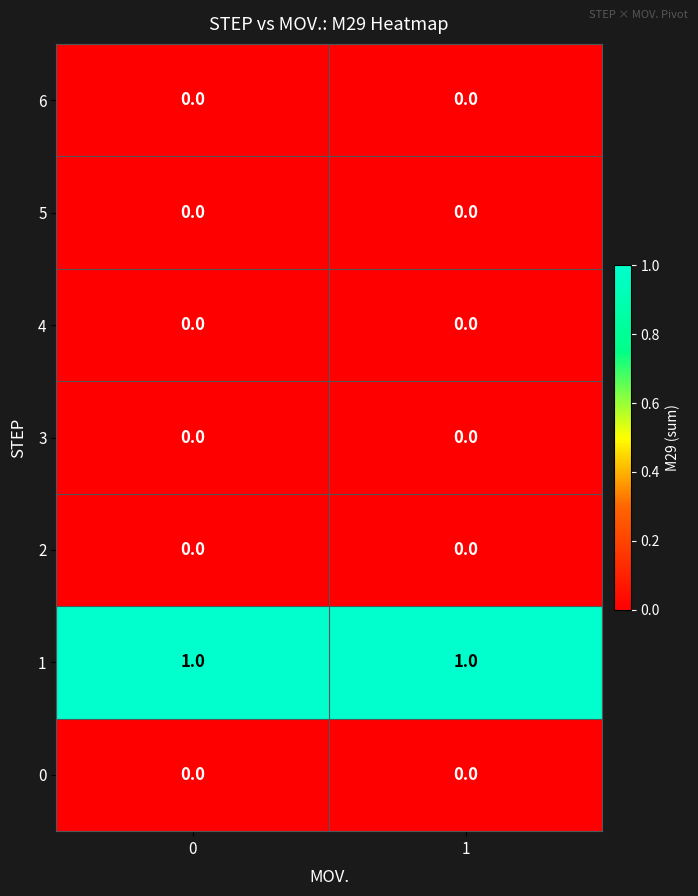

True or false: 5 has a value of 0 at 0.

True